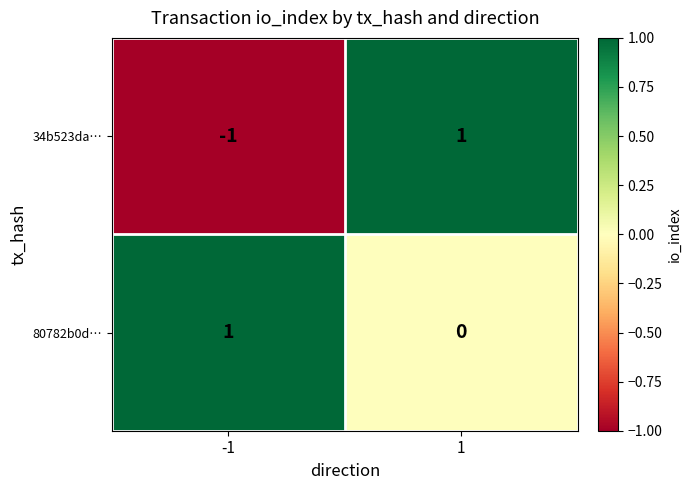

Which series has the largest total across all categories?

80782b0d…